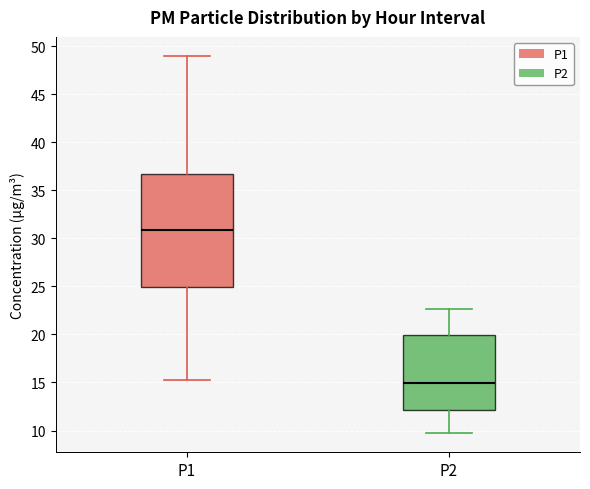

Which box is the tallest, from its lower edge to its upper edge?

P1